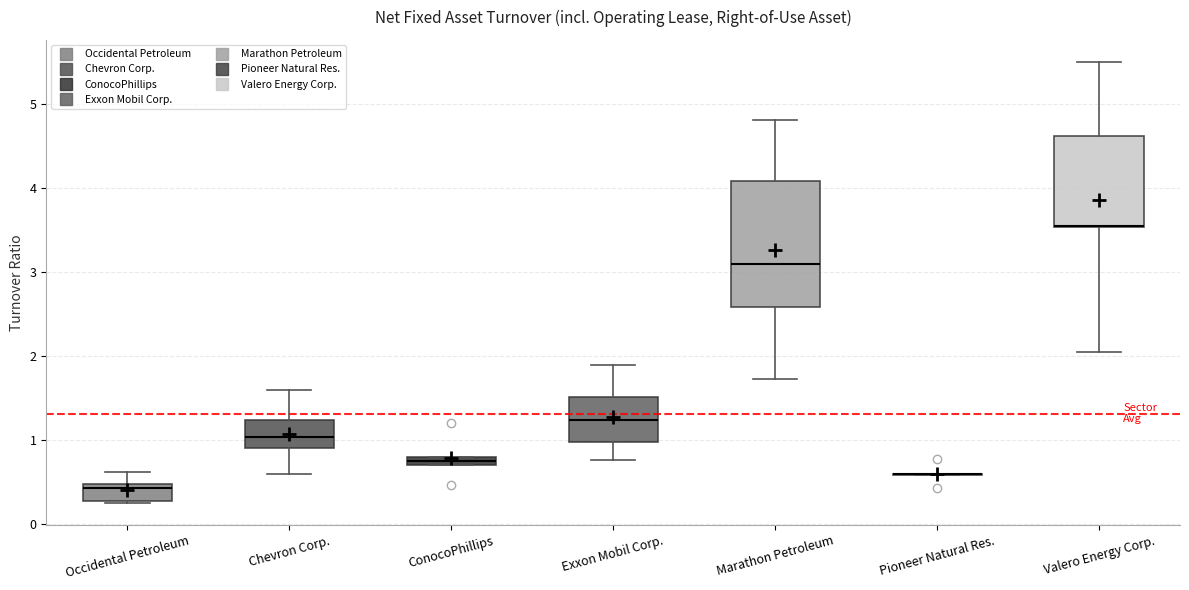

Where is the lower edge of the box for Occidental Petroleum on the y-axis? The values are not printed on the chart, so give them approximately, as read against the axis.

0.3